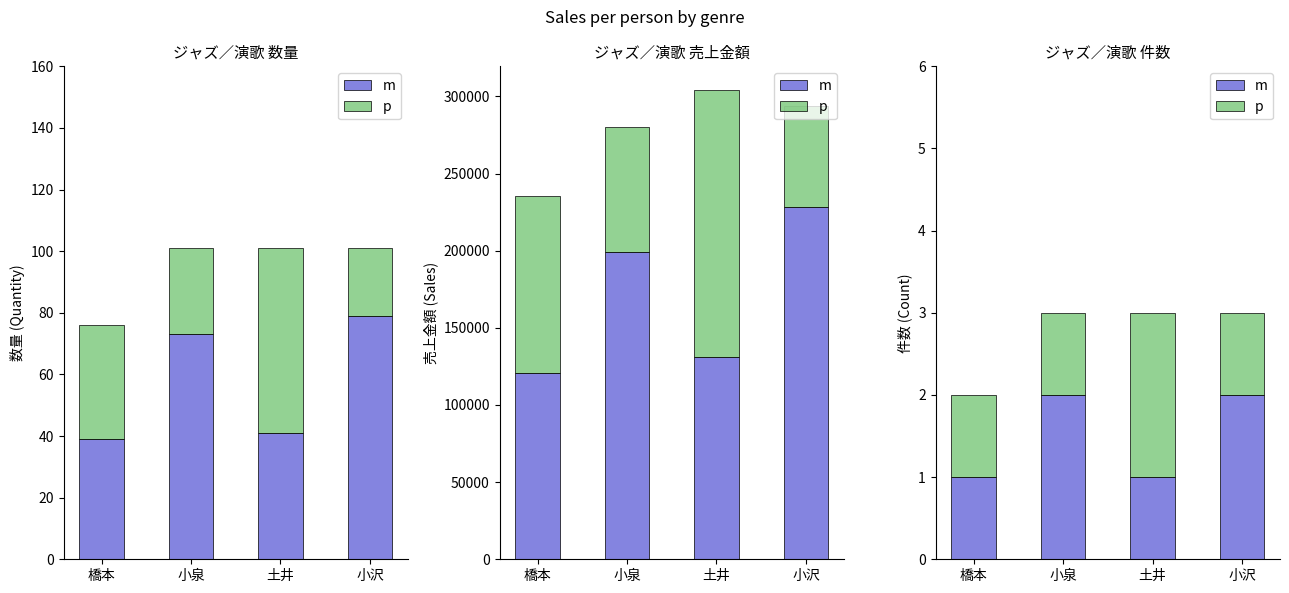

What value does the p series have at 橋本?

1